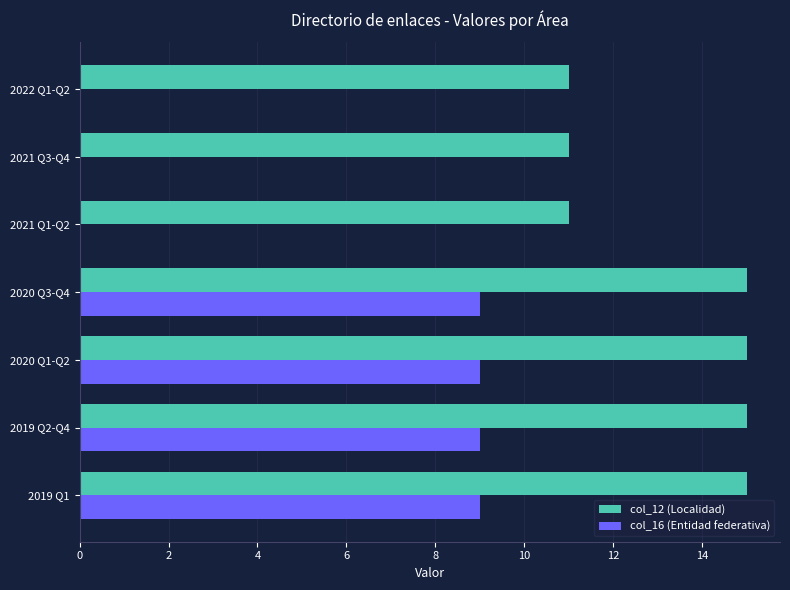

The col_12 (Localidad) series shows 21 at 2019 Q2-Q4. True or false?

False